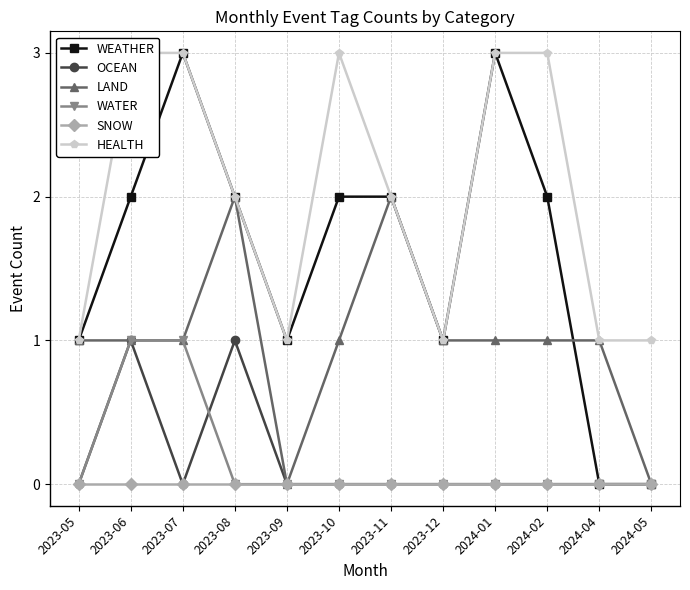

What is the maximum value shown in the chart?

3